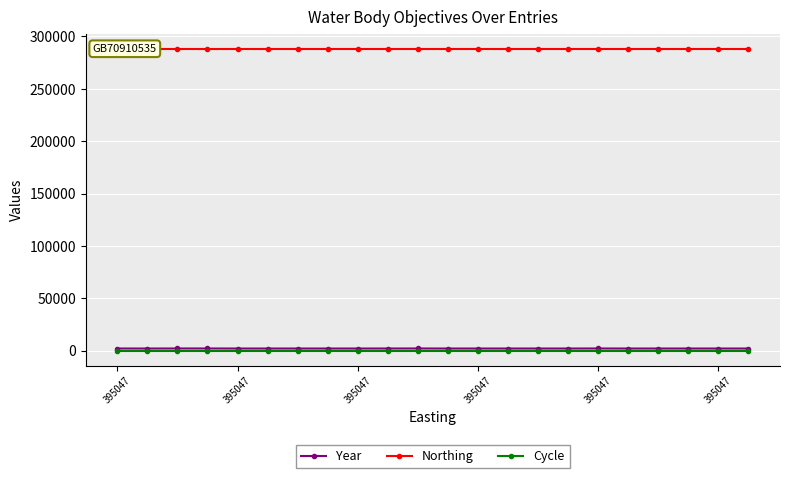

List the series in order of their peak value, lowest first.

Cycle, Year, Northing